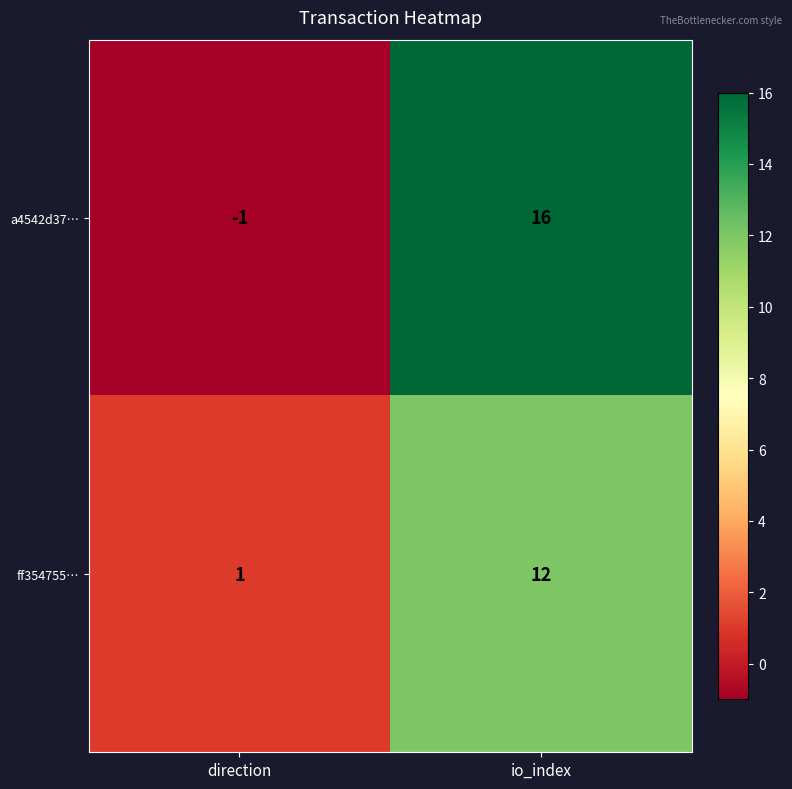

The ff354755… series shows 18 at io_index. True or false?

False